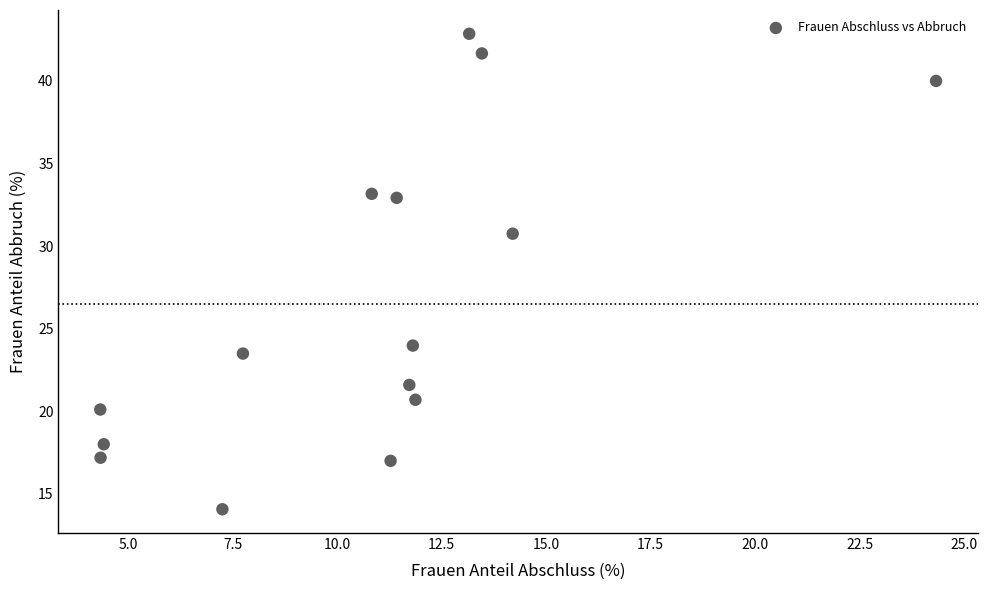

What Y value in the scatter plot is closest to 28?

30.7